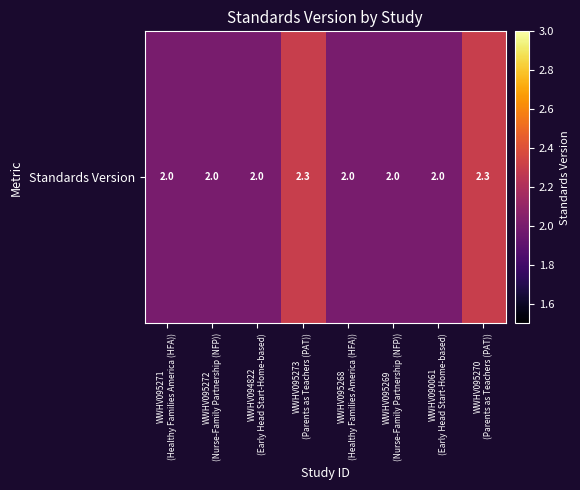

At which category does the chart reach its minimum across all series?

WWHV095271
(Healthy Families America (HFA))